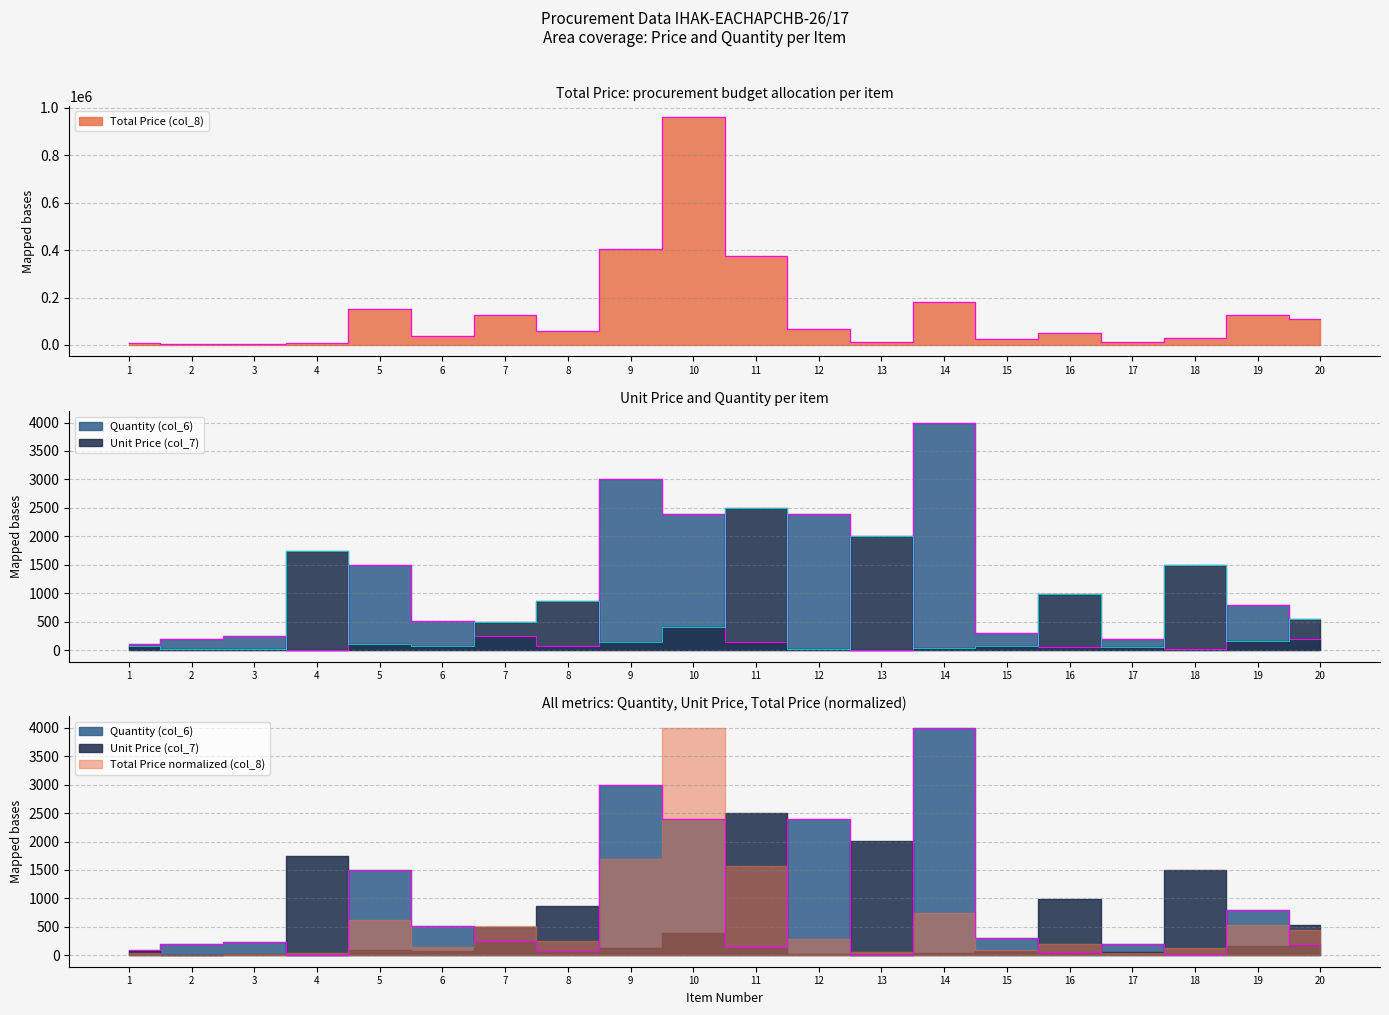

At 16, list the series in order from smallest to largest.

Quantity (col_6), Unit Price (col_7), Total Price (col_8)